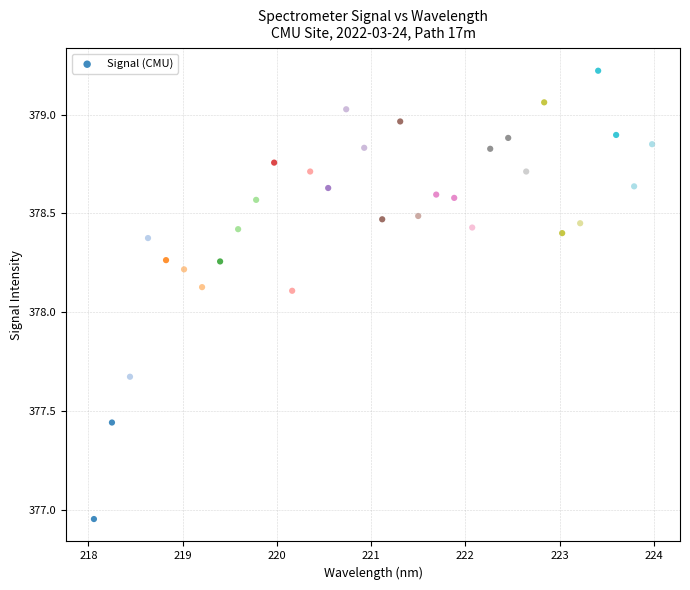

What is the range of X values (max minus min)?

5.9